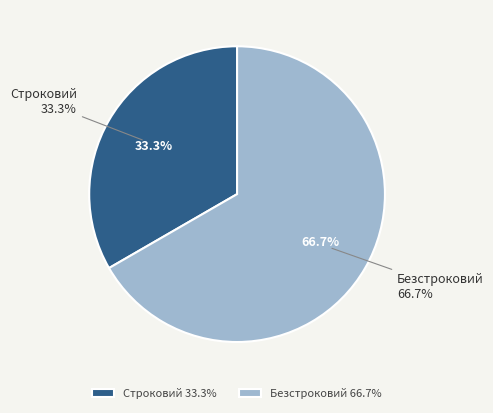

Which category has the biggest portion of the pie?

Безстроковий